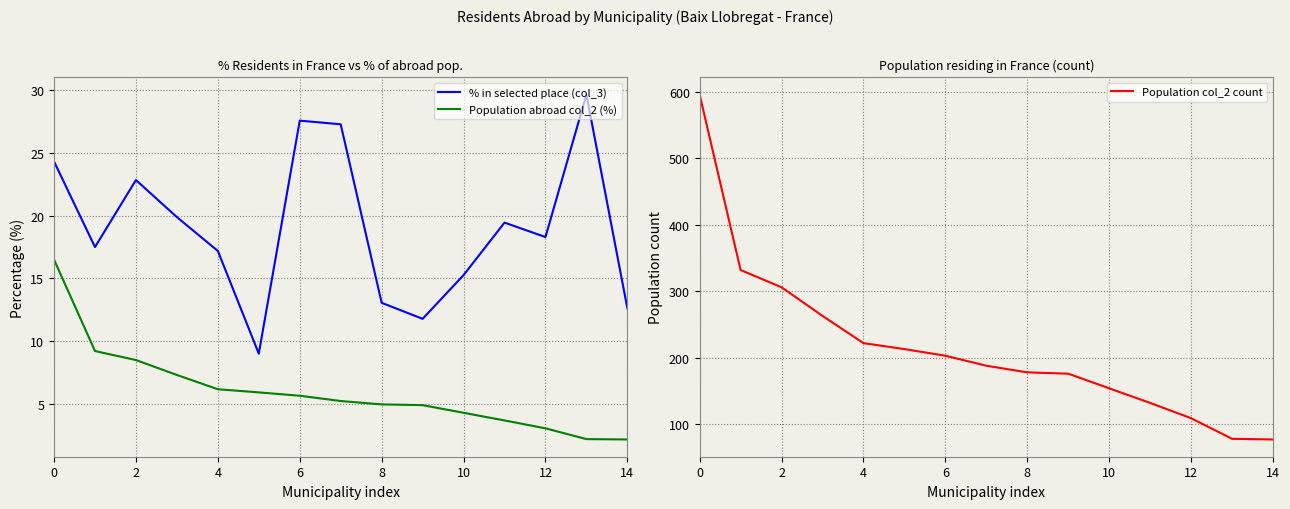

How many values in the Population col_2 count series exceed 188?

7